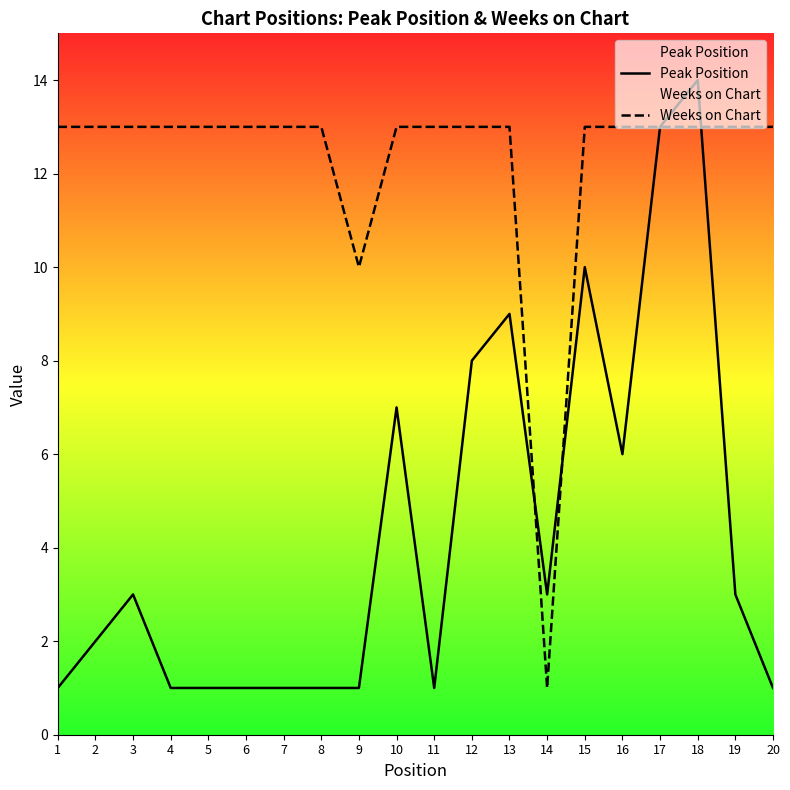

What is the sum of the Weeks on Chart values at 17 and 8?

26